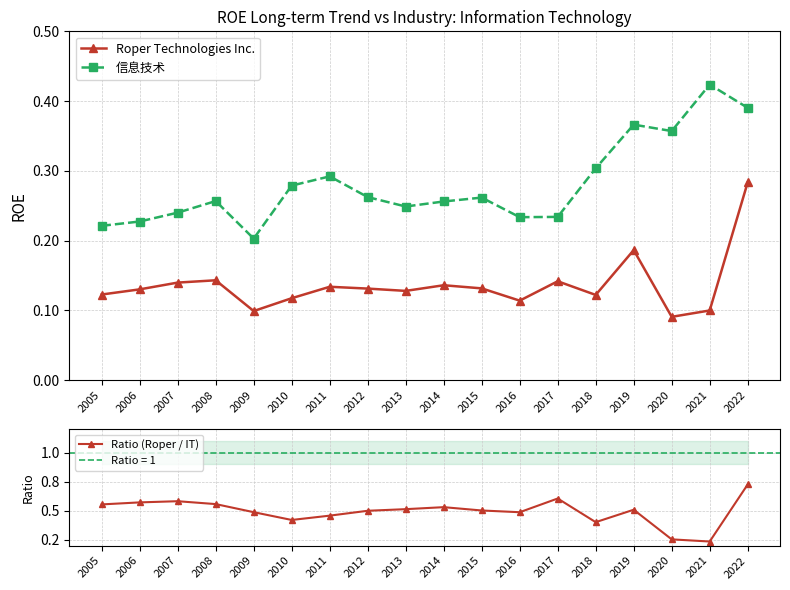

Rank the series by their maximum value, from highest to lowest.

Ratio (Roper / IT), 信息技术, Roper Technologies Inc.